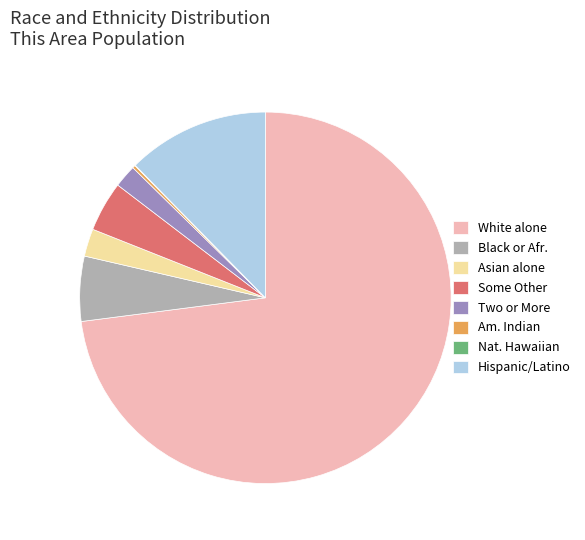

What is the ratio of the value at White alone to the value at Some Other?

16.7